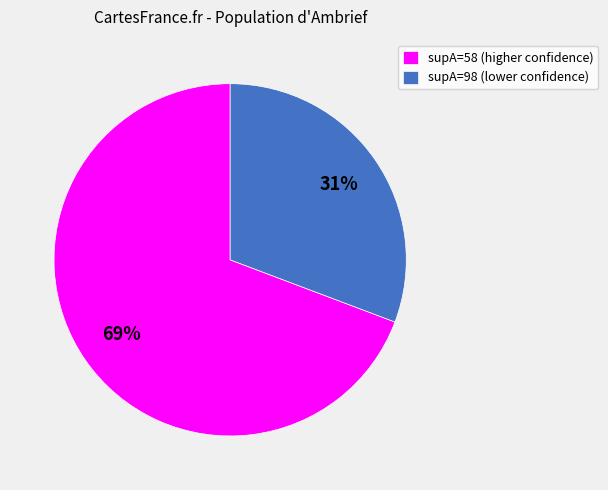

How many slices are in this pie chart?

2